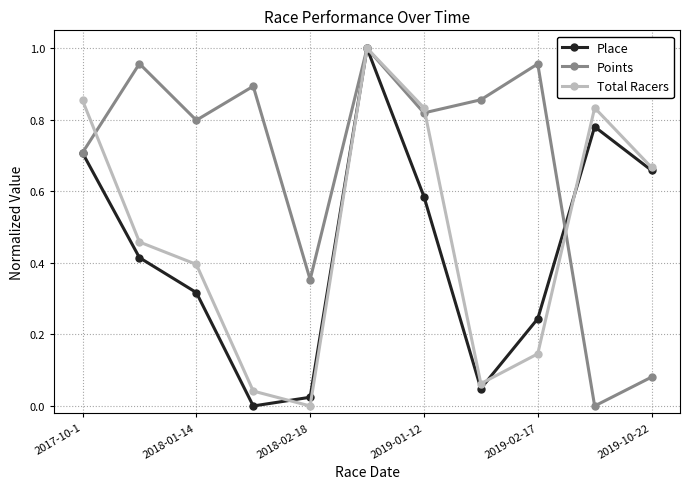

Which series has the largest total across all categories?

Points